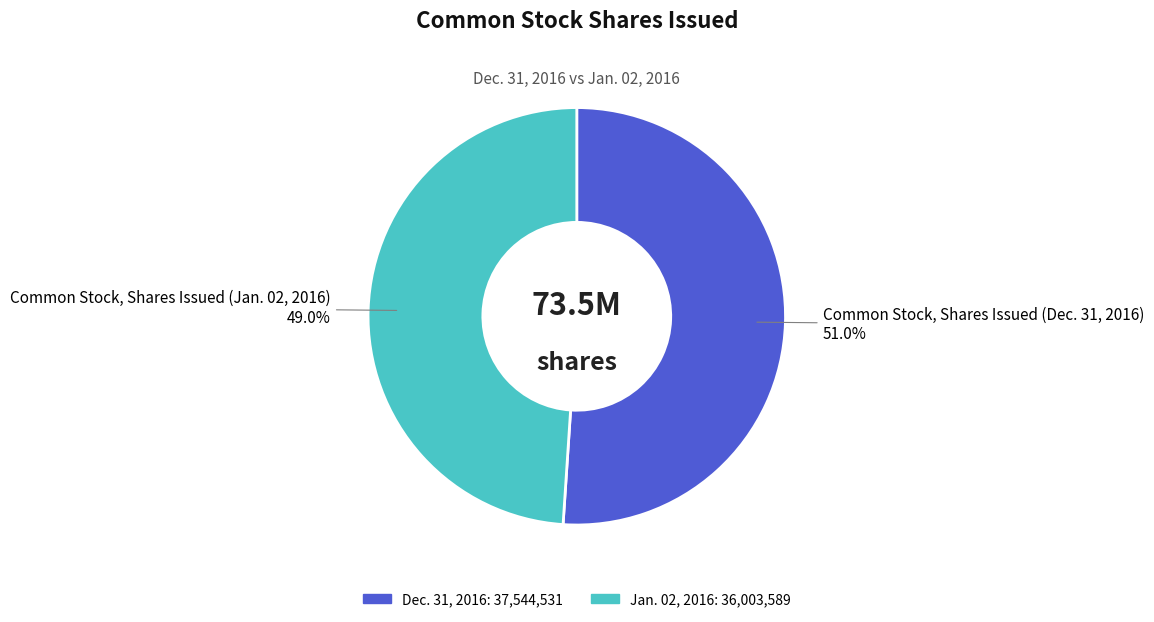

Is there a majority slice in this chart?

Yes